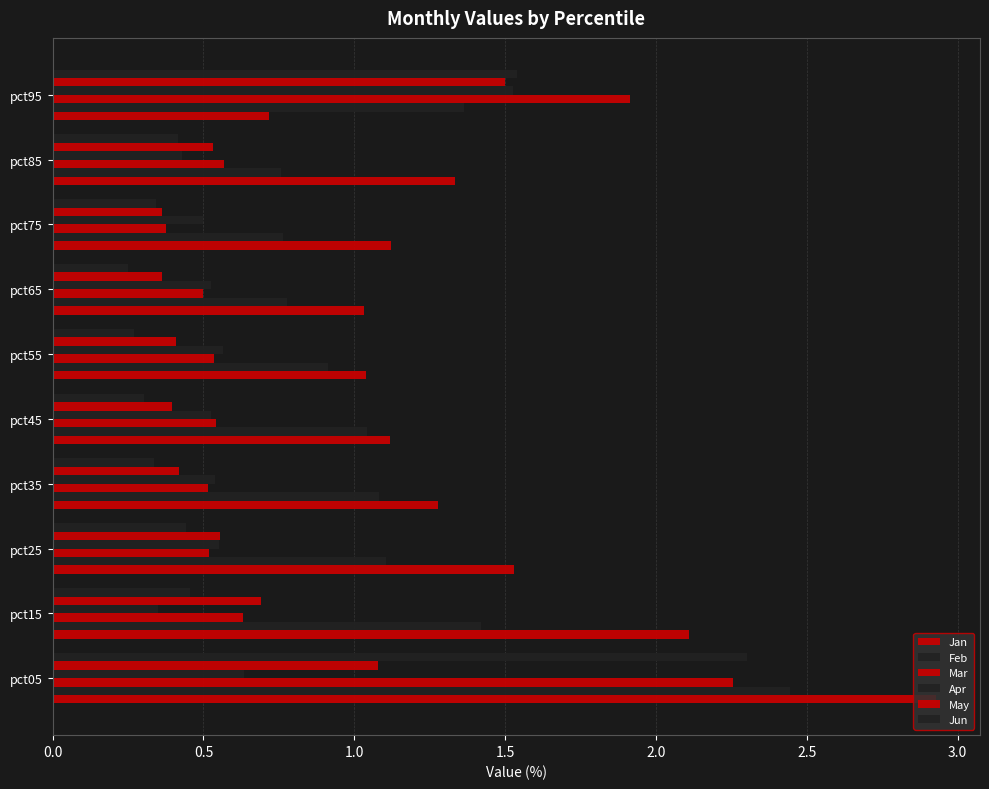

How many categories are shown in the chart?

10